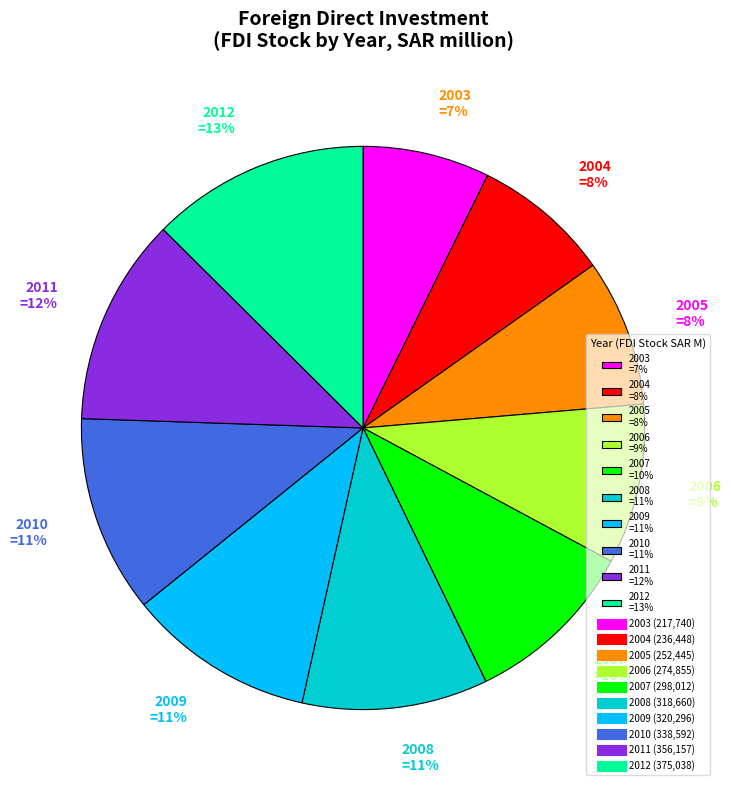

Do 2004 =8% and 2007 =10% together represent more than half of the pie?

No